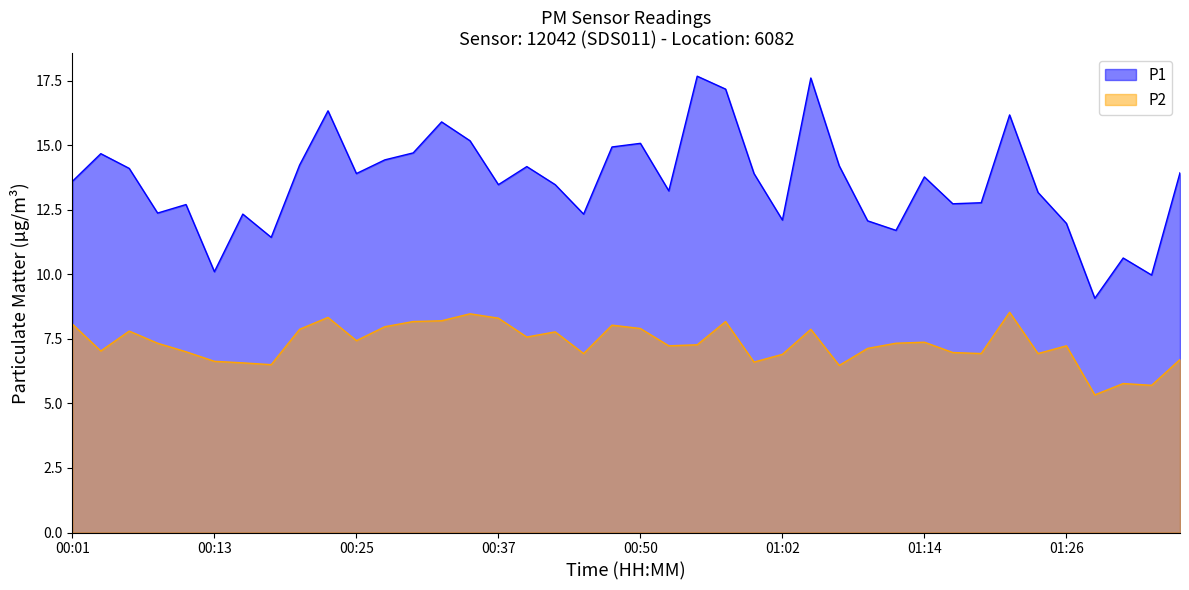

Rank the series at 00:20 from highest to lowest value.

P1, P2